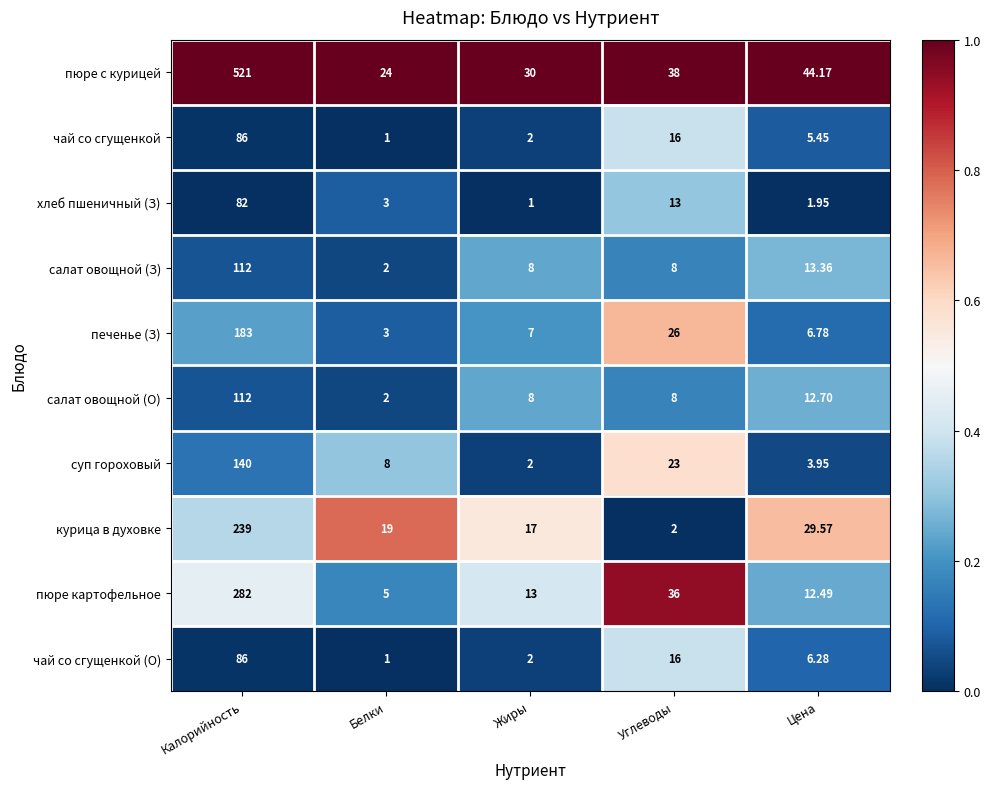

Rank the categories by суп гороховый value from highest to lowest.

Калорийность, Углеводы, Белки, Цена, Жиры